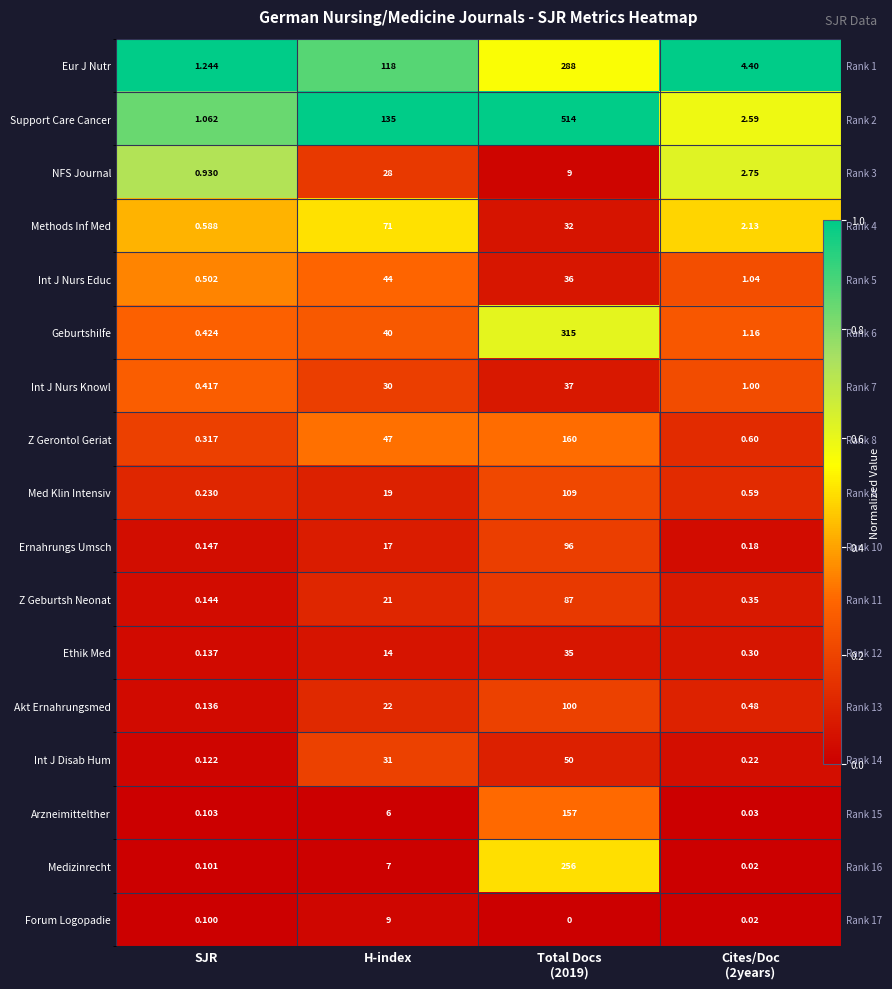

At which label is Int J Disab Hum closest to 0?

SJR